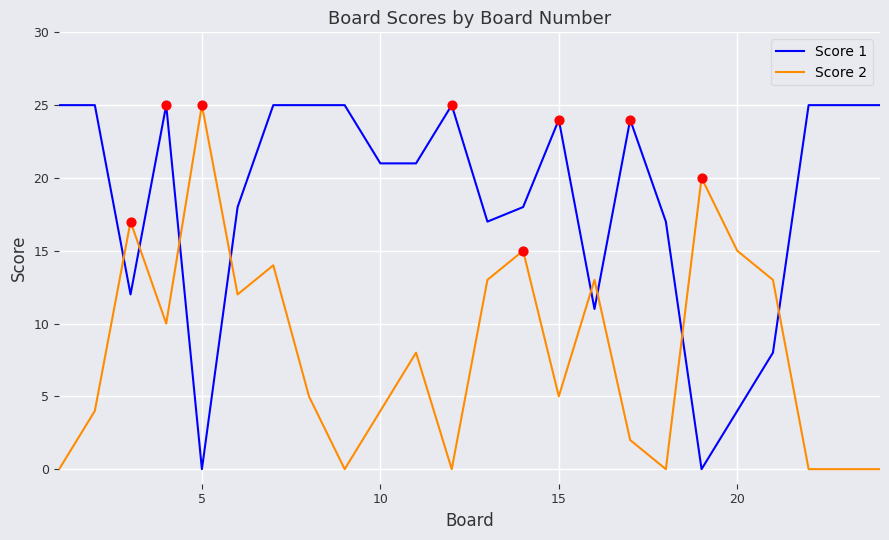

Which series has the largest total across all categories?

Score 1